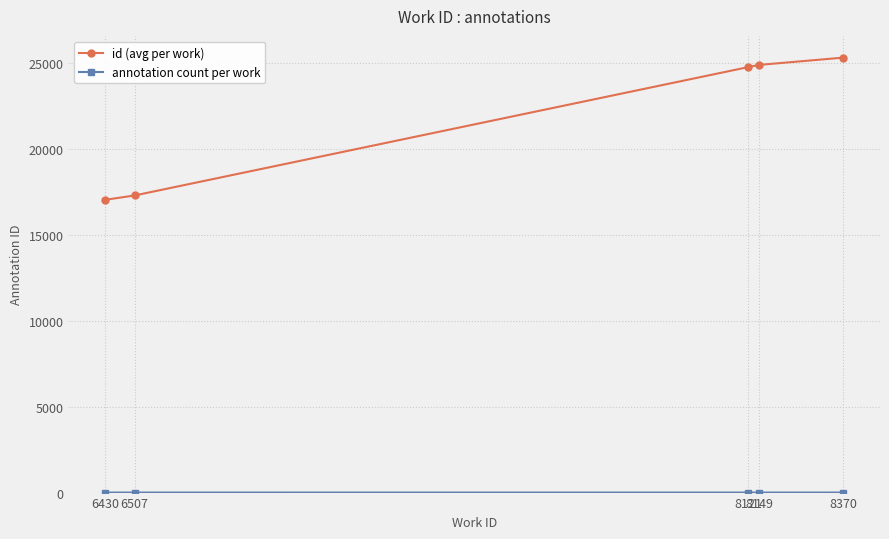

How many lines are shown in the chart?

2